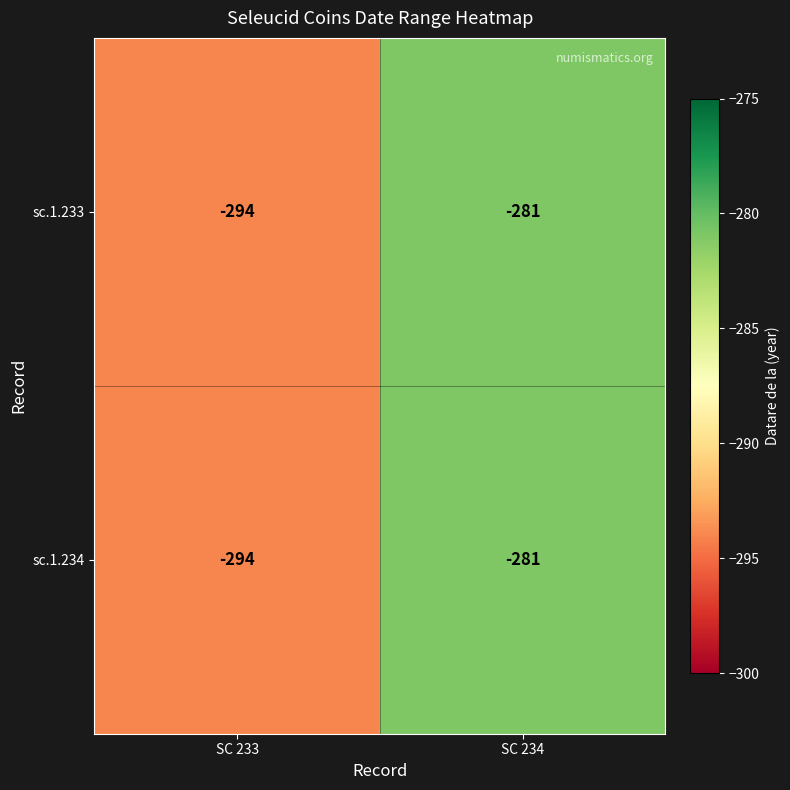

Rank the categories by sc.1.233 value from highest to lowest.

SC 234, SC 233